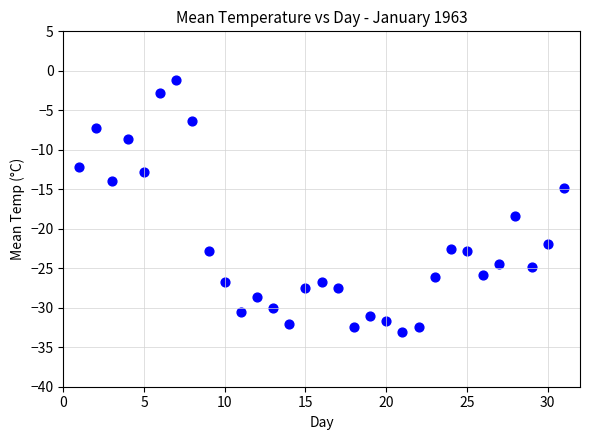

What Y value in the scatter plot is closest to -17?

-18.4